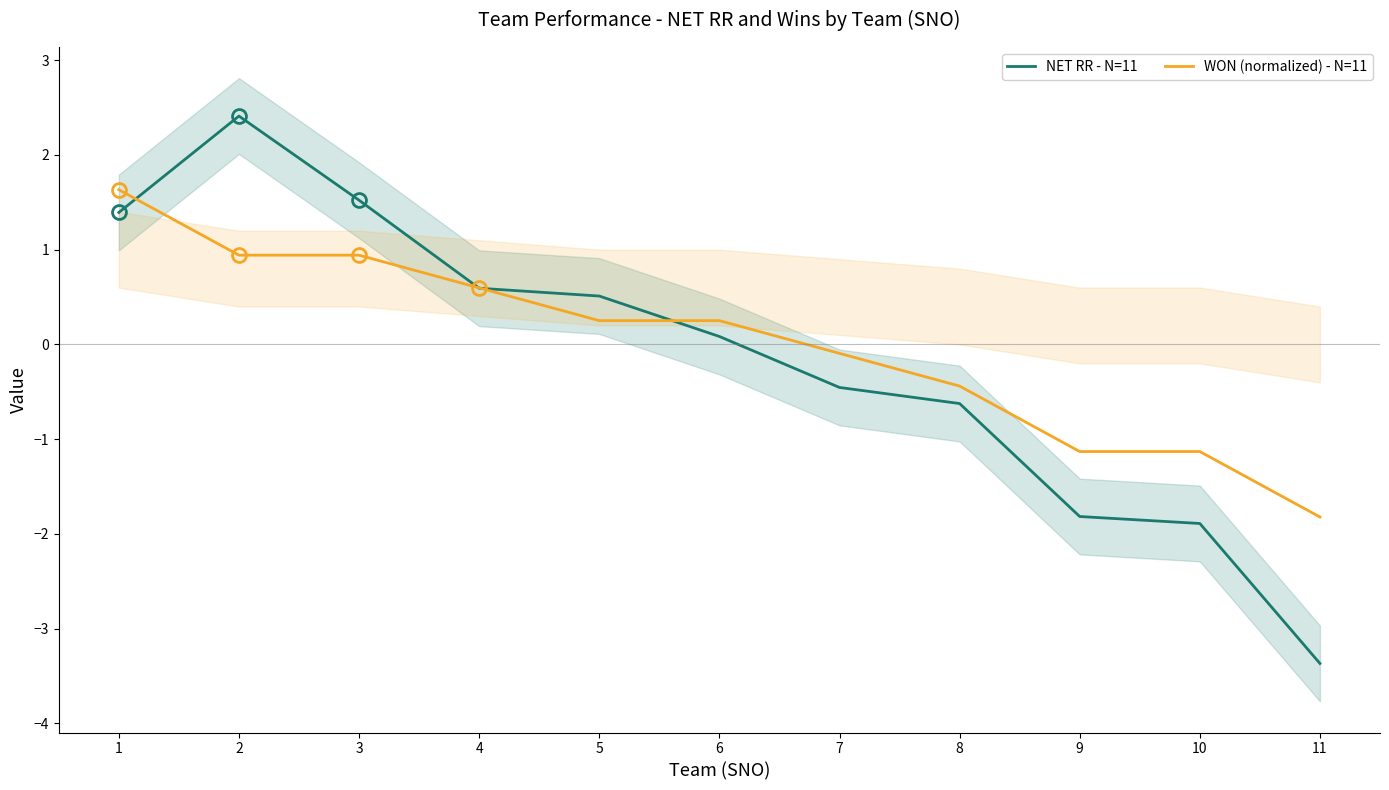

Which series has the largest range (max minus min)?

NET RR - N=11